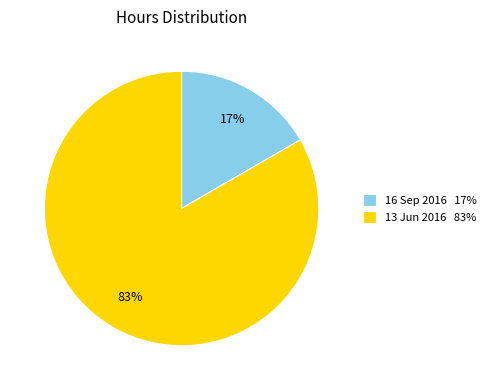

Do 16 Sep 2016 17% and 13 Jun 2016 83% together represent more than half of the pie?

Yes